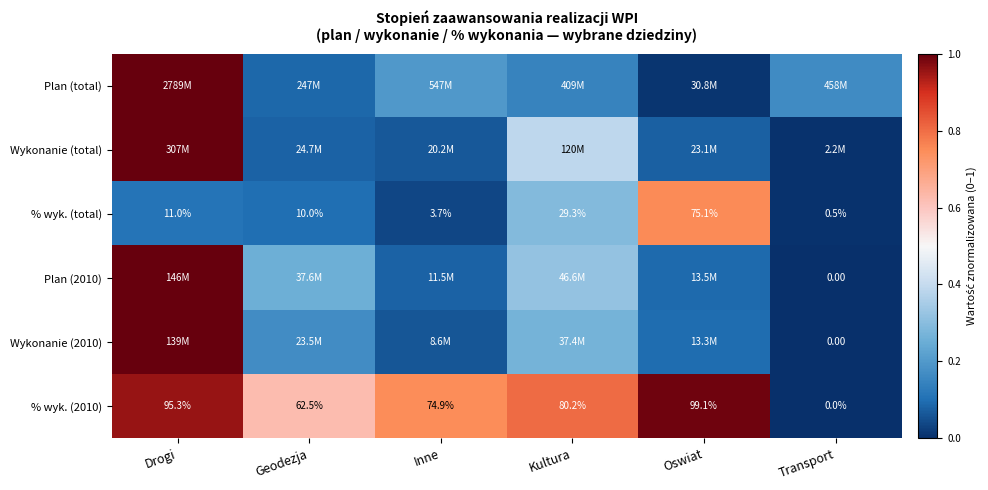

Where is % wyk. (total) nearest to the value 37?

Kultura